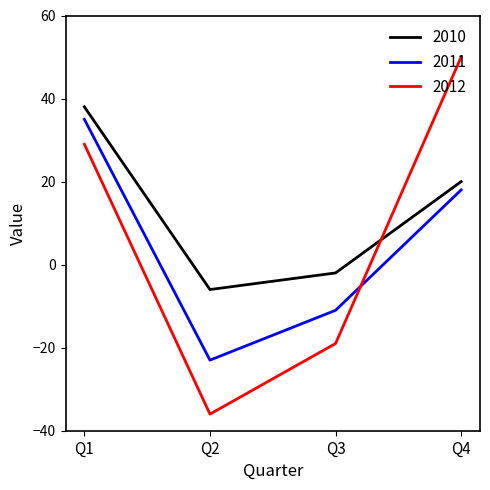

Is the value of 2011 at Q3 greater than the value of 2012 at Q3?

Yes